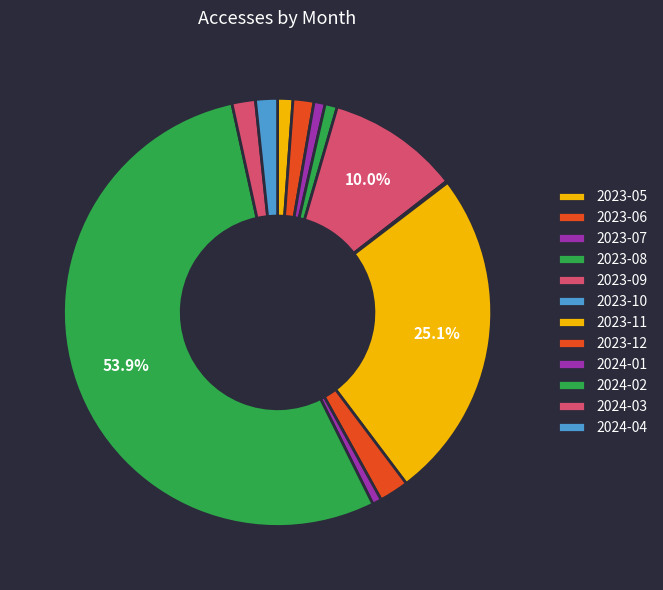

True or false: 2024-01 accounts for 1% of the total.

True